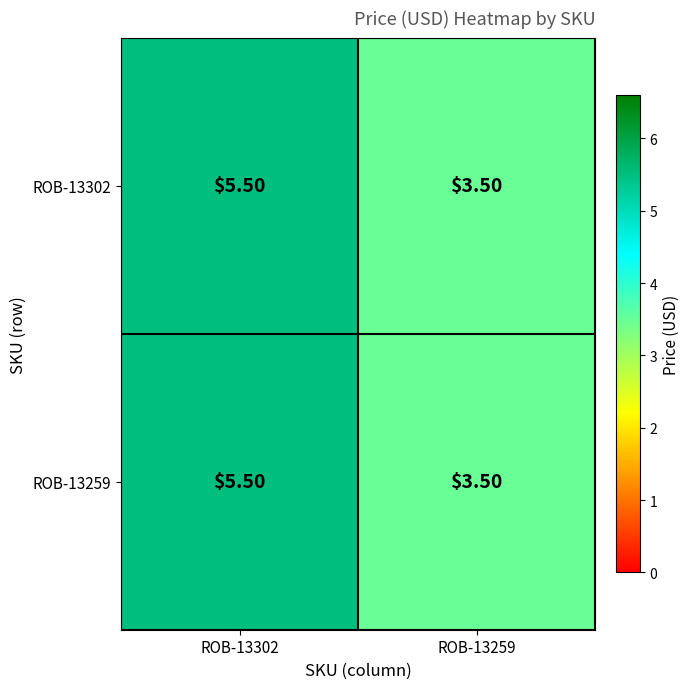

What is the difference between the maximum and minimum values in the ROB-13259 series?

2.0